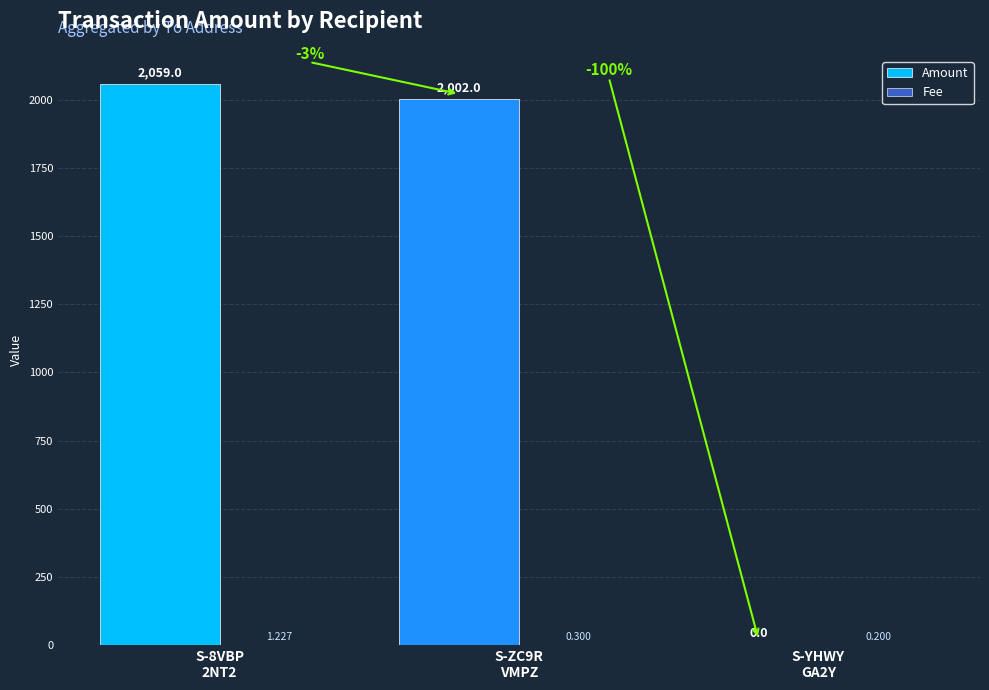

At which label does Fee reach its peak?

S-8VBP
2NT2